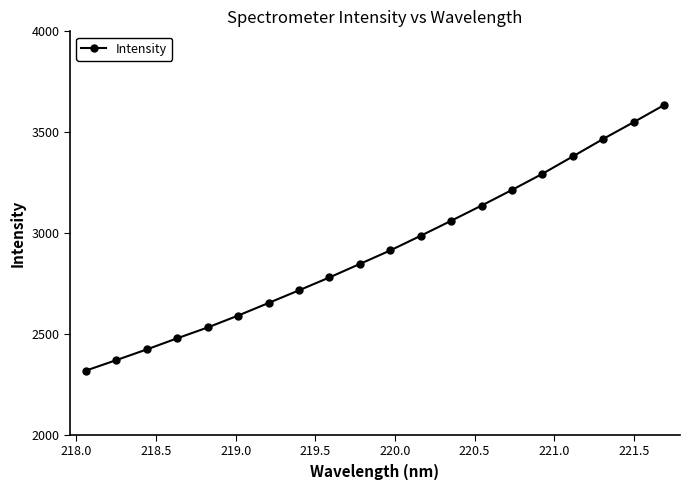

What is the greatest value displayed?

3634.5